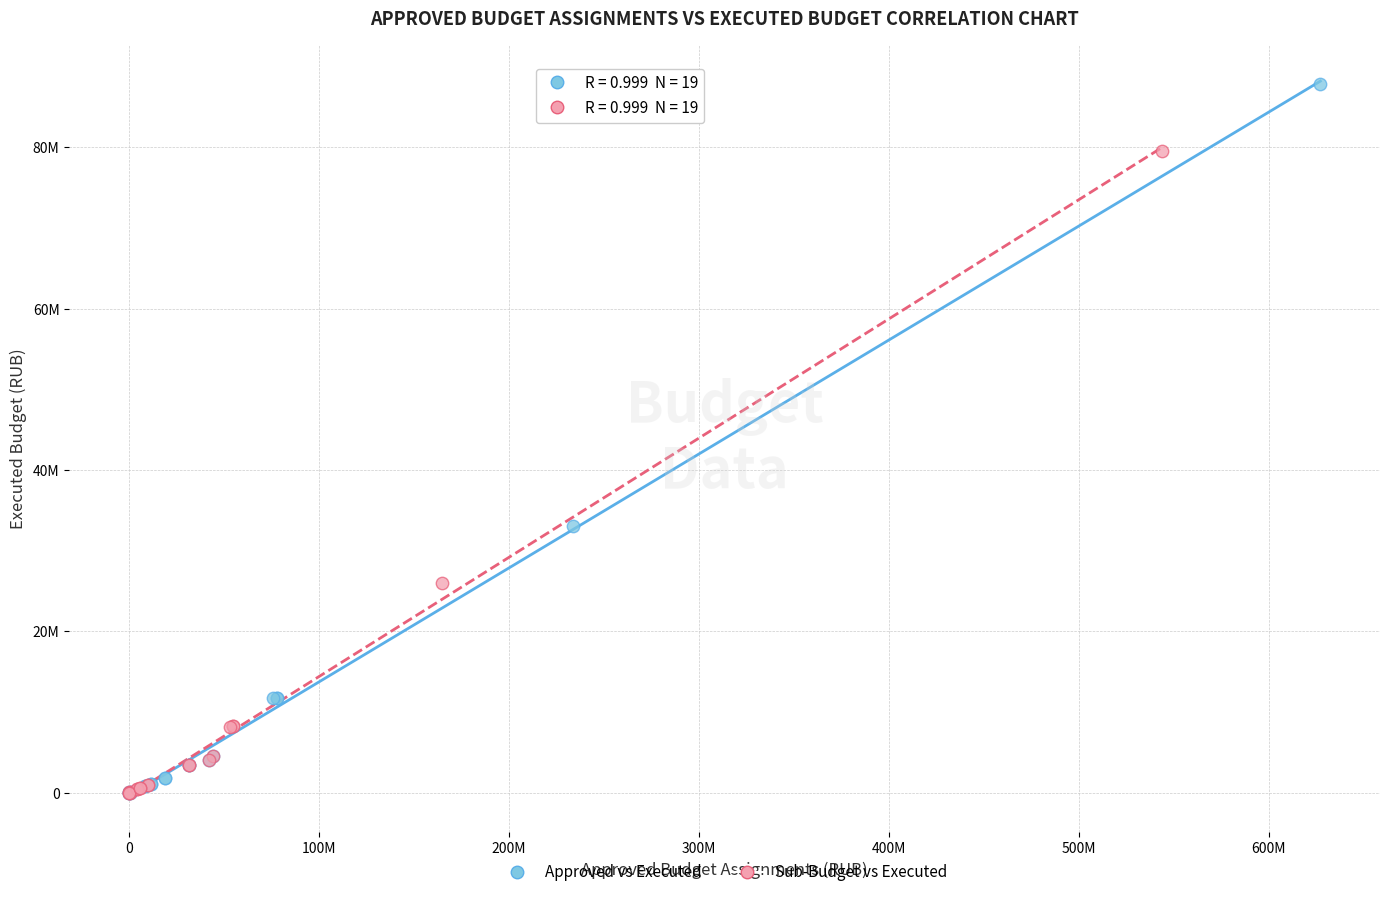

Which series reaches the maximum Y coordinate?

Approved vs Executed